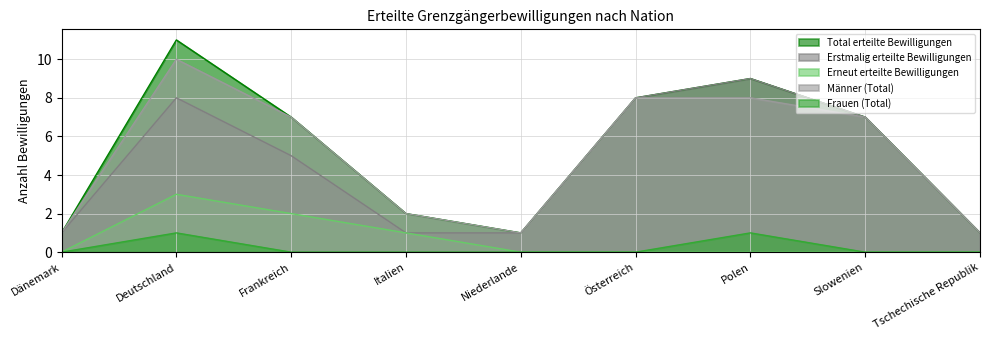

Reading right to left, extract all data points from this chart.

Total erteilte Bewilligungen: 1	7	9	8	1	2	7	11	1
Erstmalig erteilte Bewilligungen: 1	7	9	8	1	1	5	8	1
Erneut erteilte Bewilligungen: 0	0	0	0	0	1	2	3	0
Männer (Total): 1	7	8	8	1	2	7	10	1
Frauen (Total): 0	0	1	0	0	0	0	1	0